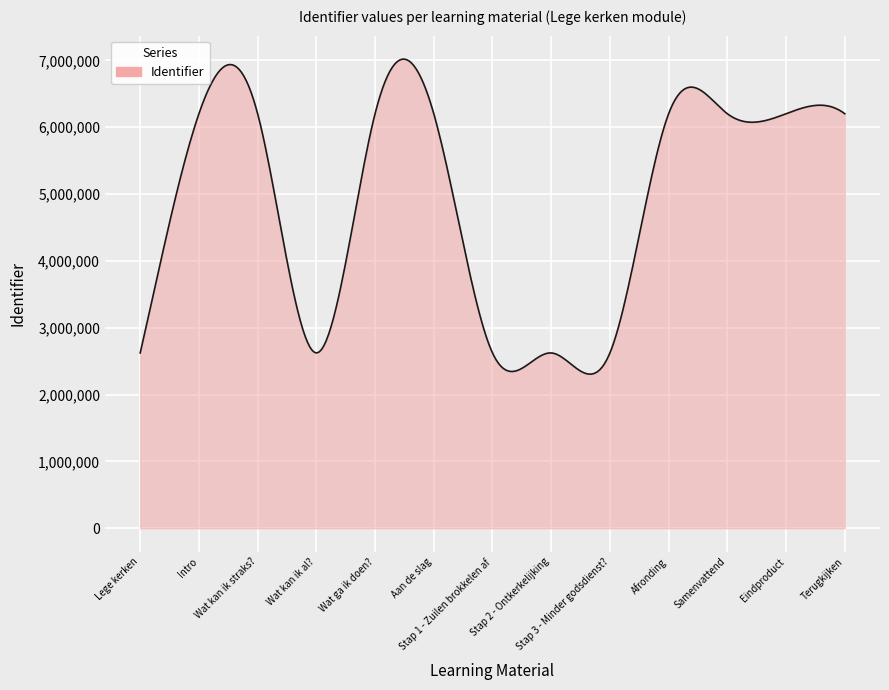

What is the greatest value displayed?

7018003.5